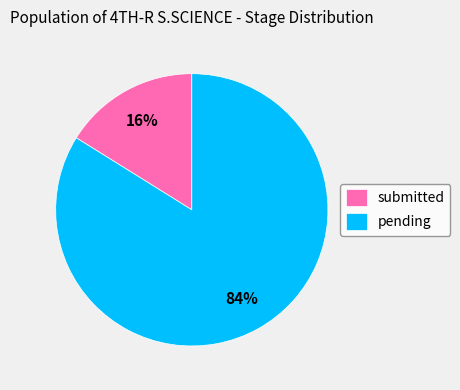

Is the sum of pending and submitted greater than half?

Yes